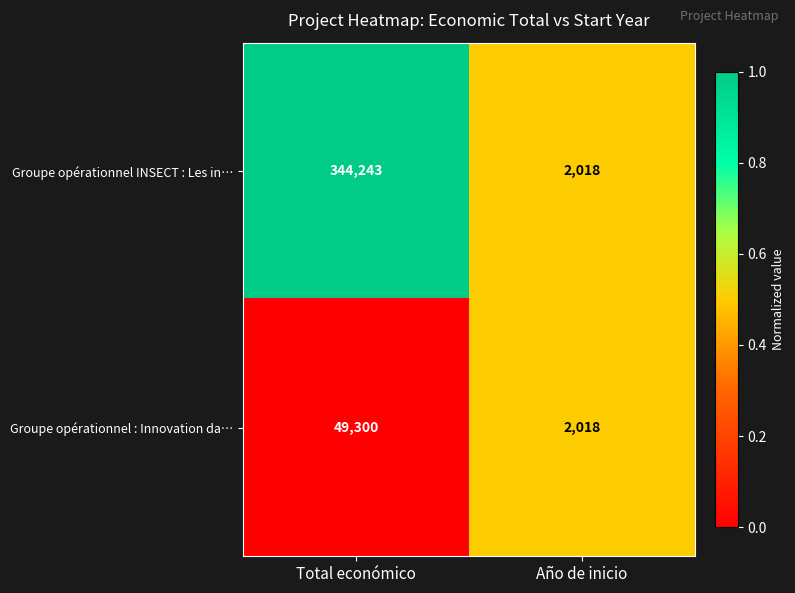

At which category is the sum across all series the highest?

Total económico